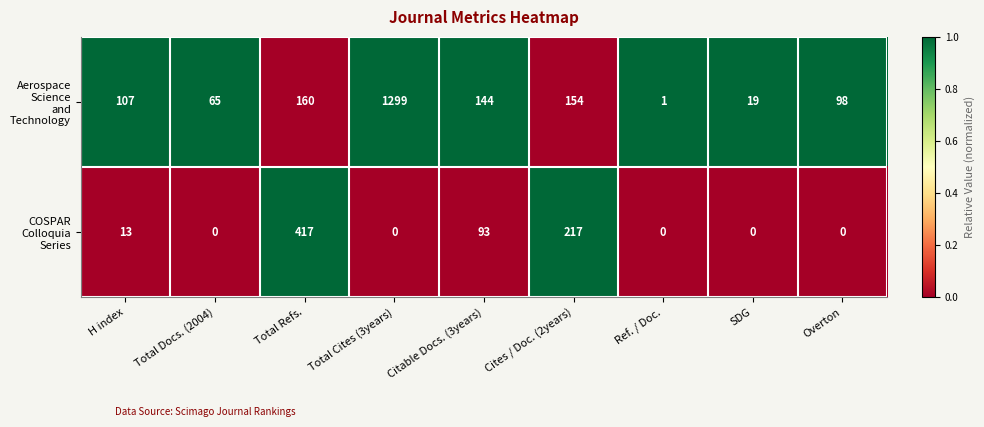

What is the difference between the highest and lowest values at Total Refs.?

257